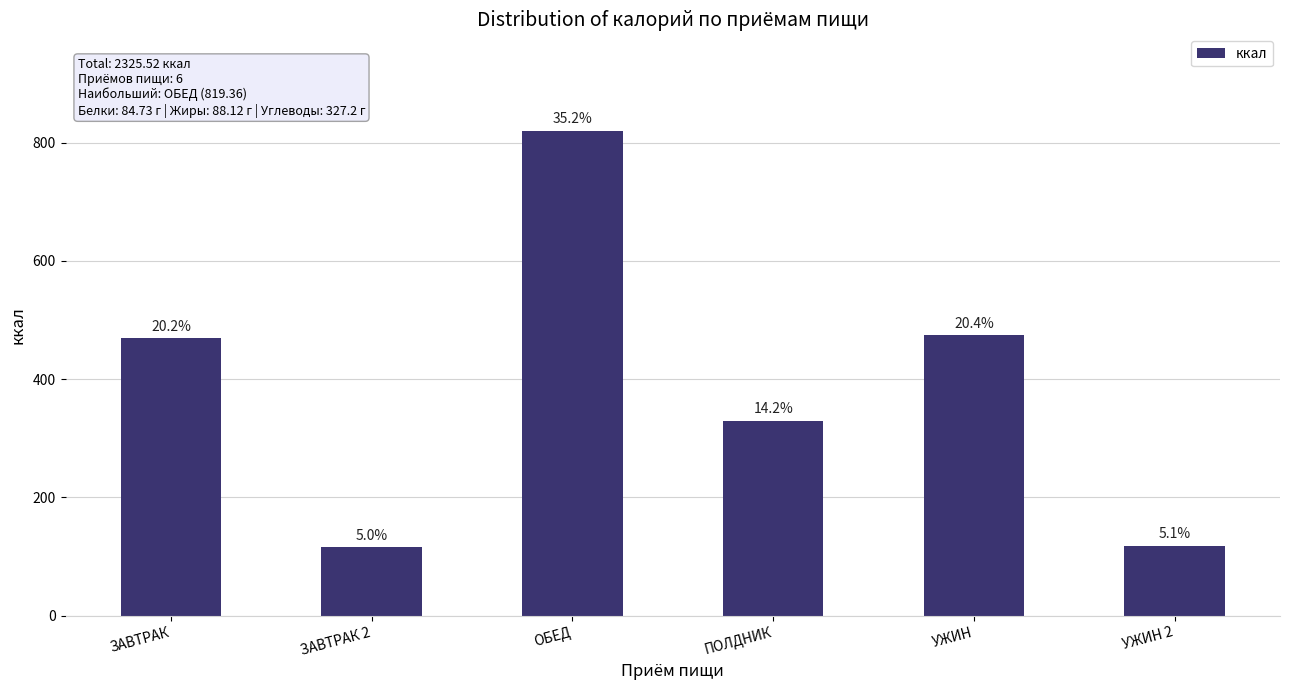

Are the bars horizontal?

No